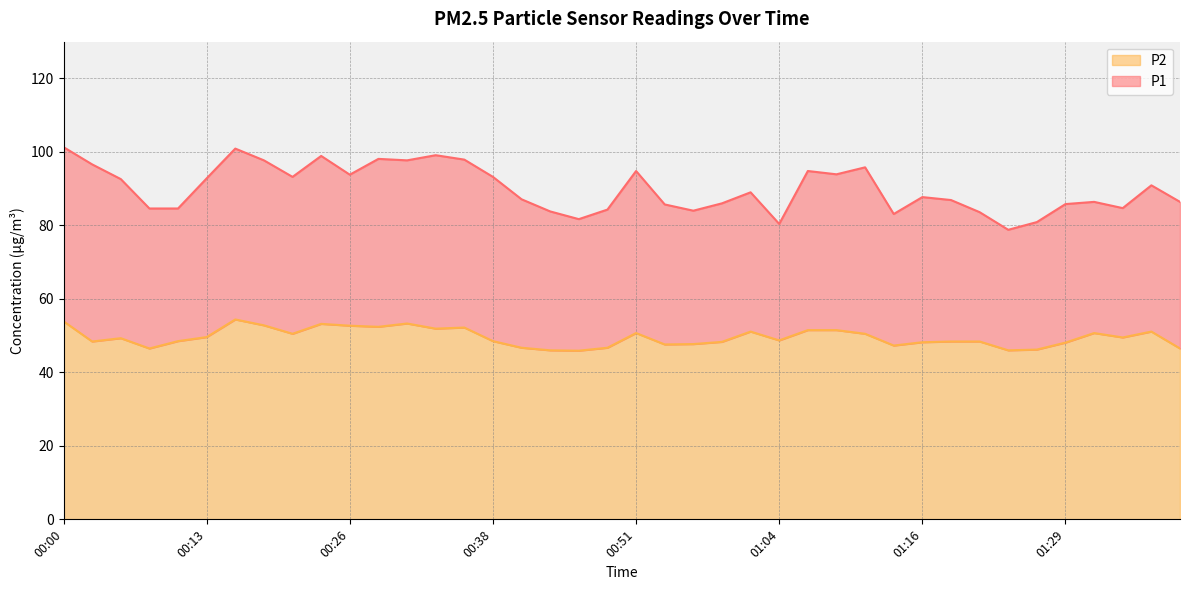

Reading left to right, extract all data points from this chart.

P1: 00:00=101.3	00:03=96.6	00:05=92.6	00:08=84.6	00:10=84.6	00:13=92.8	00:15=100.9	00:18=97.7	00:21=93.2	00:23=98.9	00:26=93.8	00:28=98.1	00:31=97.7	00:33=99.1	00:36=97.9	00:38=93.2	00:41=87.1	00:43=83.8	00:46=81.7	00:49=84.3	00:51=94.8	00:54=85.7	00:56=84.0	00:59=86.0	01:01=89.0	01:04=80.4	01:06=94.8	01:09=93.9	01:11=95.8	01:14=83.1	01:16=87.7	01:19=86.9	01:21=83.6	01:24=78.8	01:27=80.9	01:29=85.8	01:32=86.4	01:34=84.7	01:37=90.9	01:39=86.4
P2: 00:00=53.9	00:03=48.4	00:05=49.3	00:08=46.5	00:10=48.5	00:13=49.6	00:15=54.4	00:18=52.8	00:21=50.5	00:23=53.2	00:26=52.7	00:28=52.4	00:31=53.3	00:33=51.9	00:36=52.2	00:38=48.5	00:41=46.7	00:43=46.0	00:46=45.9	00:49=46.7	00:51=50.7	00:54=47.6	00:56=47.7	00:59=48.3	01:01=51.1	01:04=48.7	01:06=51.5	01:09=51.5	01:11=50.5	01:14=47.3	01:16=48.2	01:19=48.4	01:21=48.4	01:24=46.0	01:27=46.2	01:29=48.1	01:32=50.7	01:34=49.5	01:37=51.1	01:39=46.5